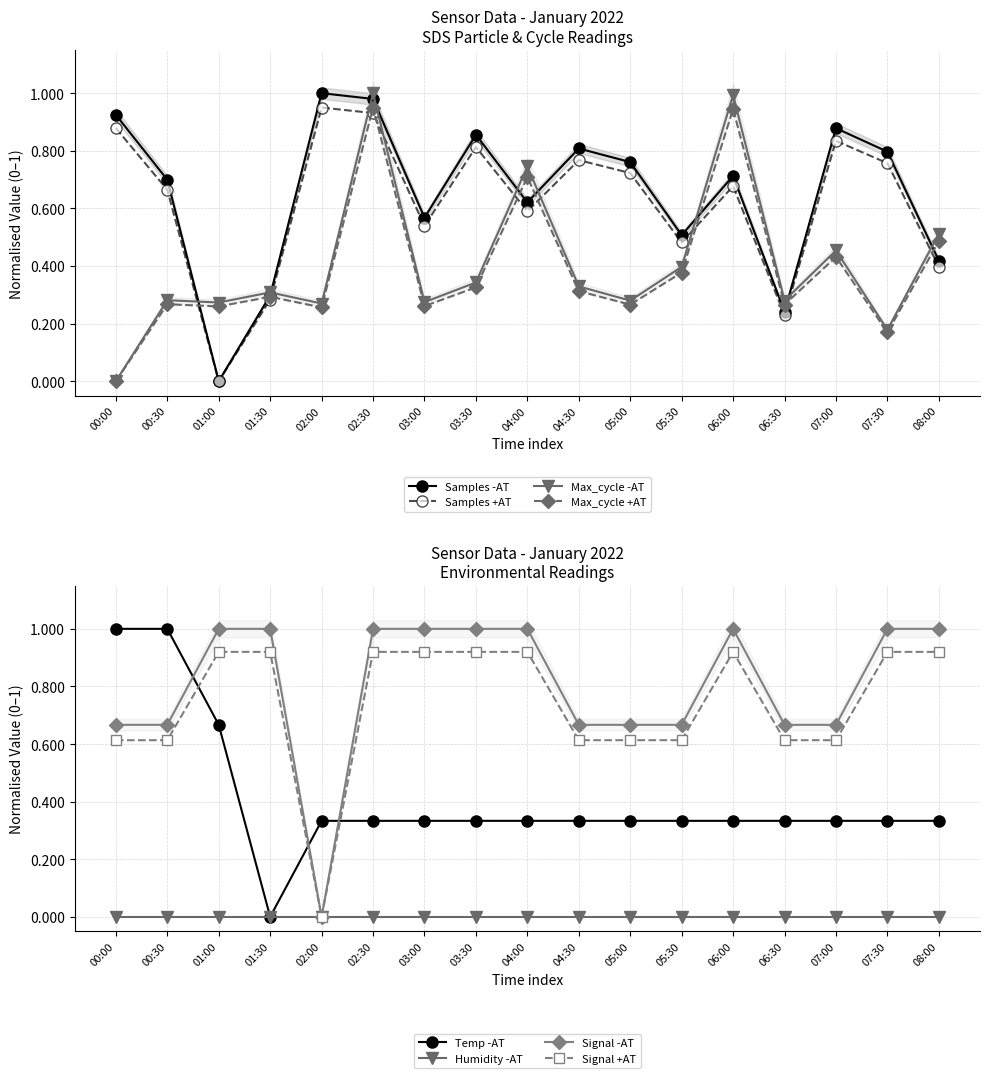

Is it true that Temp equals 0.3 at 04:00?

True